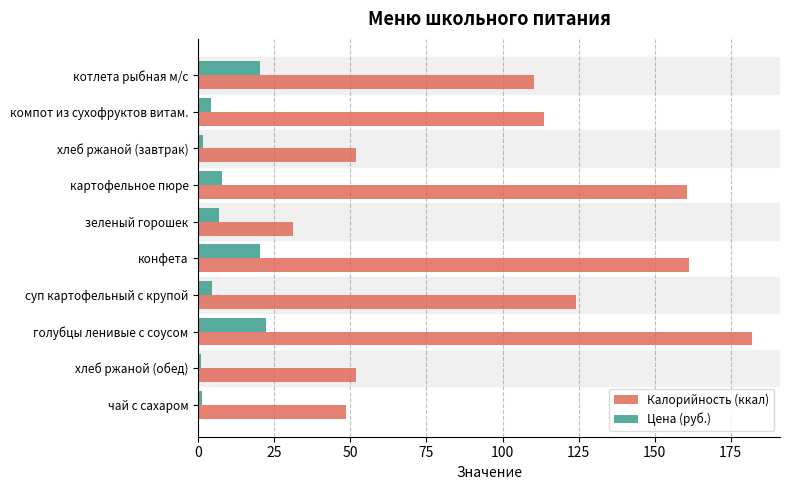

List the series in order of their peak value, lowest first.

Цена (руб.), Калорийность (ккал)